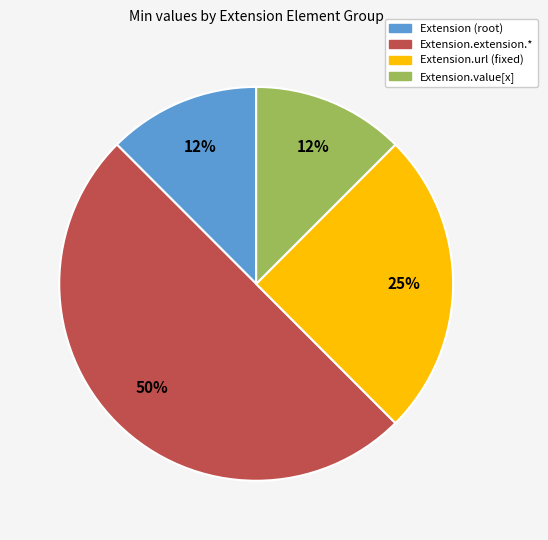

To the nearest percent, what is the average slice percentage?

25%